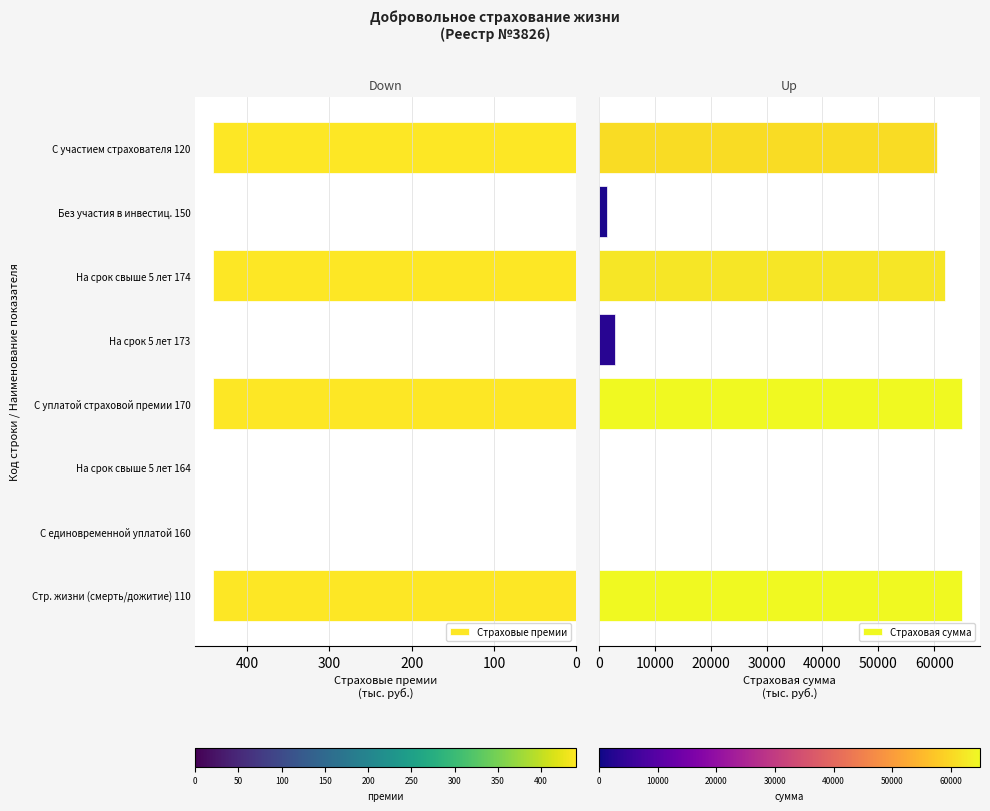

What is the sum of all Страховая сумма values?

256859.2